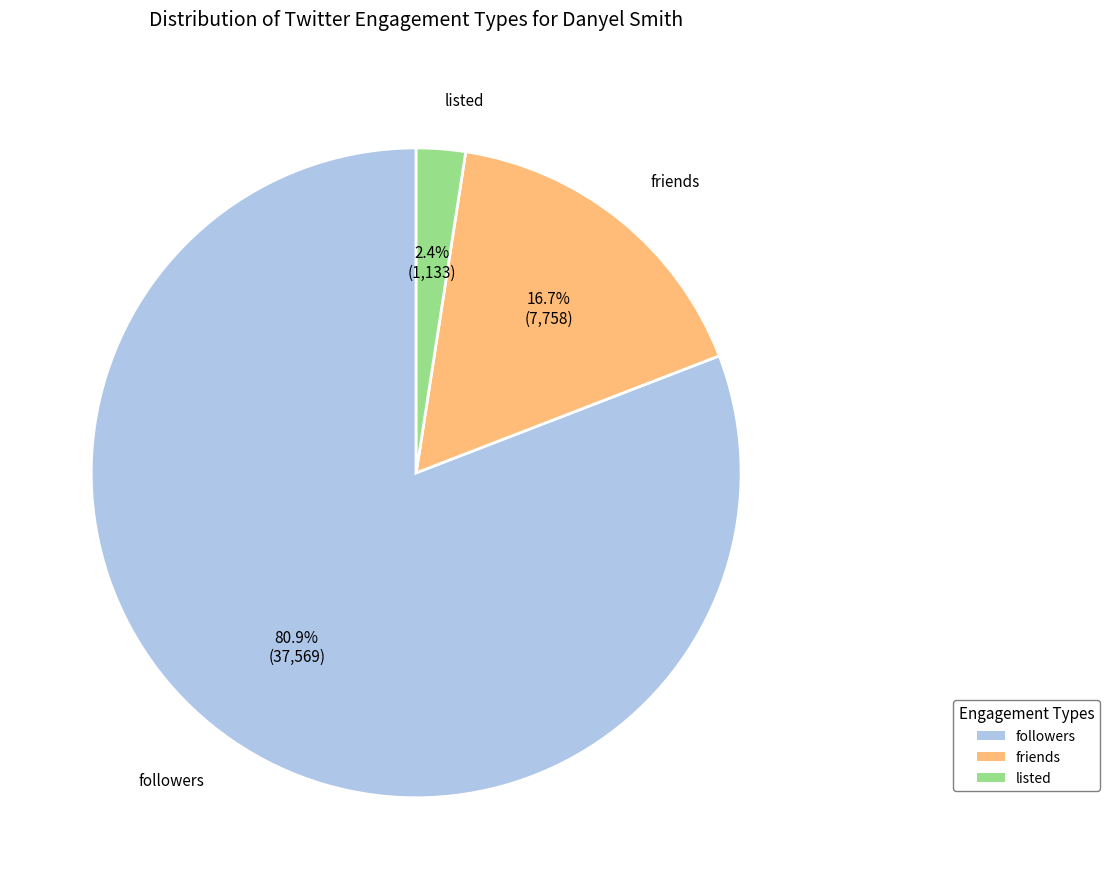

Rank the categories by value from lowest to highest.

listed, friends, followers